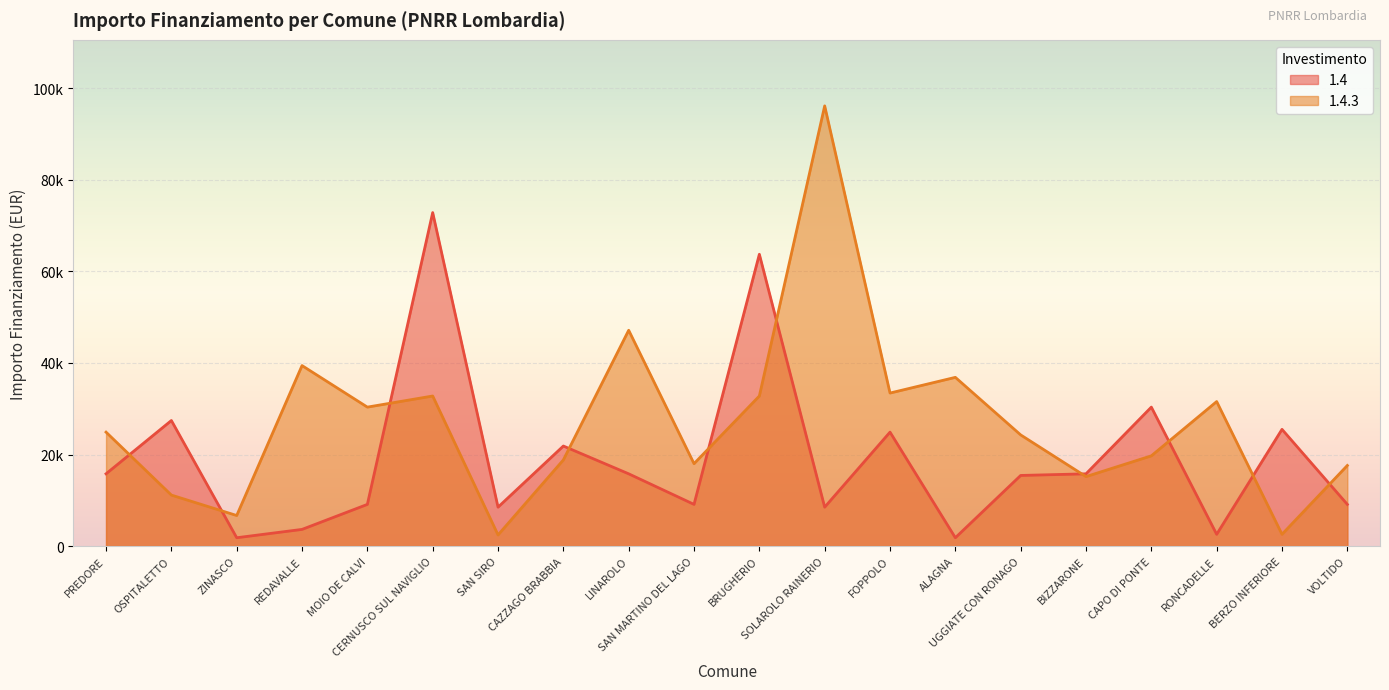

What is the average value of the 1.4 series?

19176